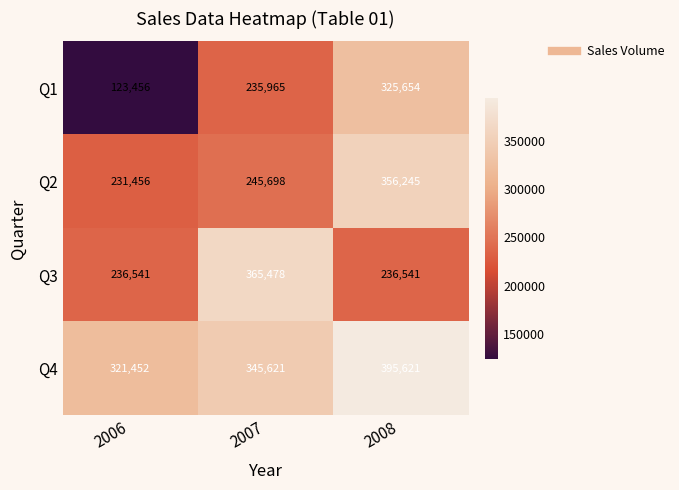

Is it true that Q4 equals 395621 at 2008?

True